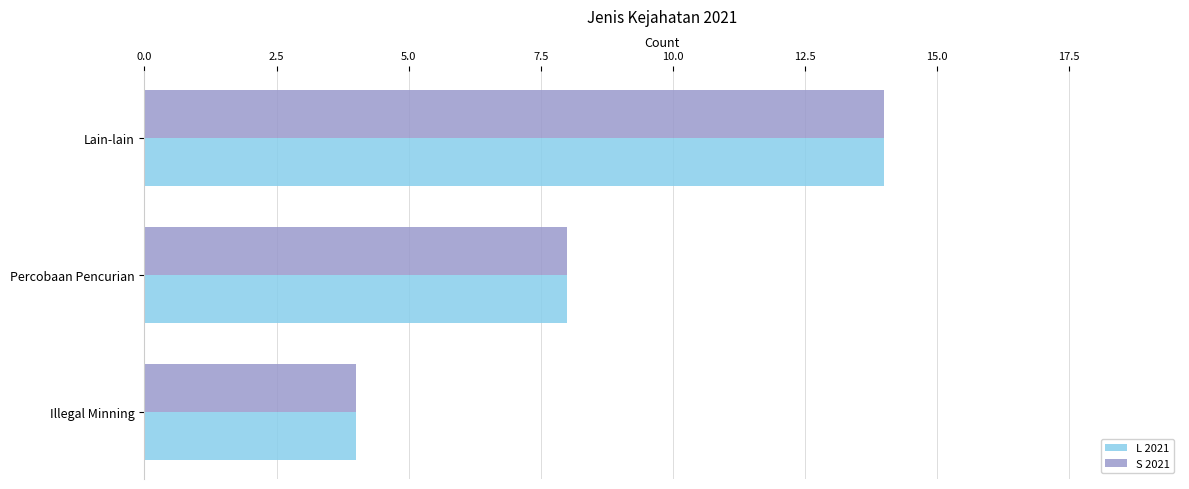

Is it true that L 2021 equals 4 at Illegal Minning?

True